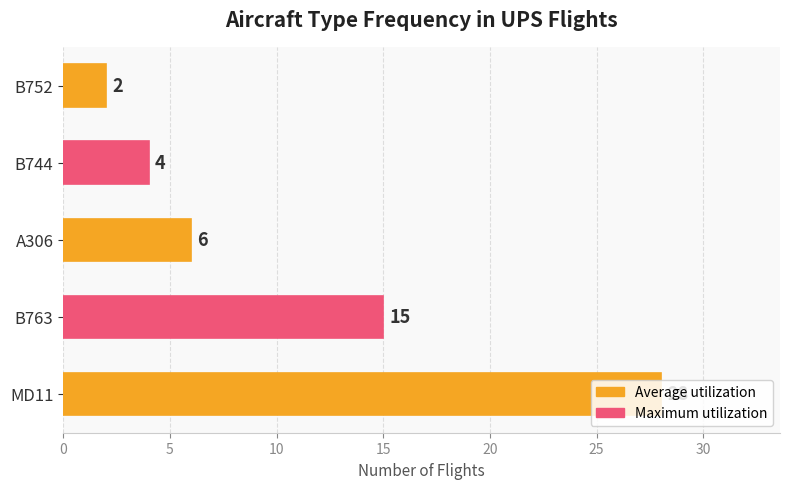

List the labels in order of value, largest first.

MD11, B763, A306, B744, B752